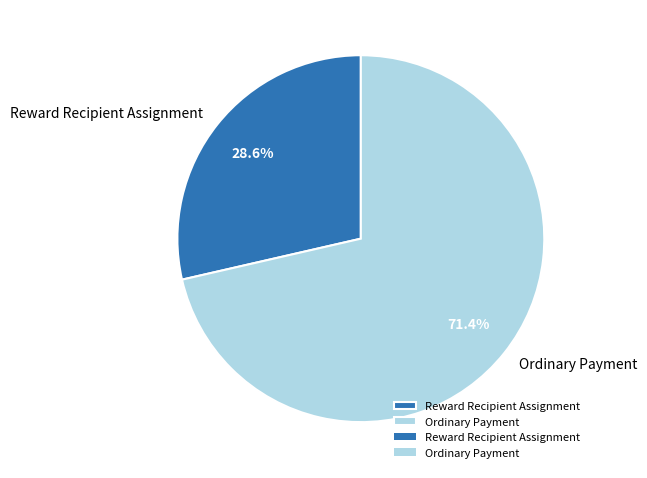

True or false: Reward Recipient Assignment accounts for 43% of the total.

False